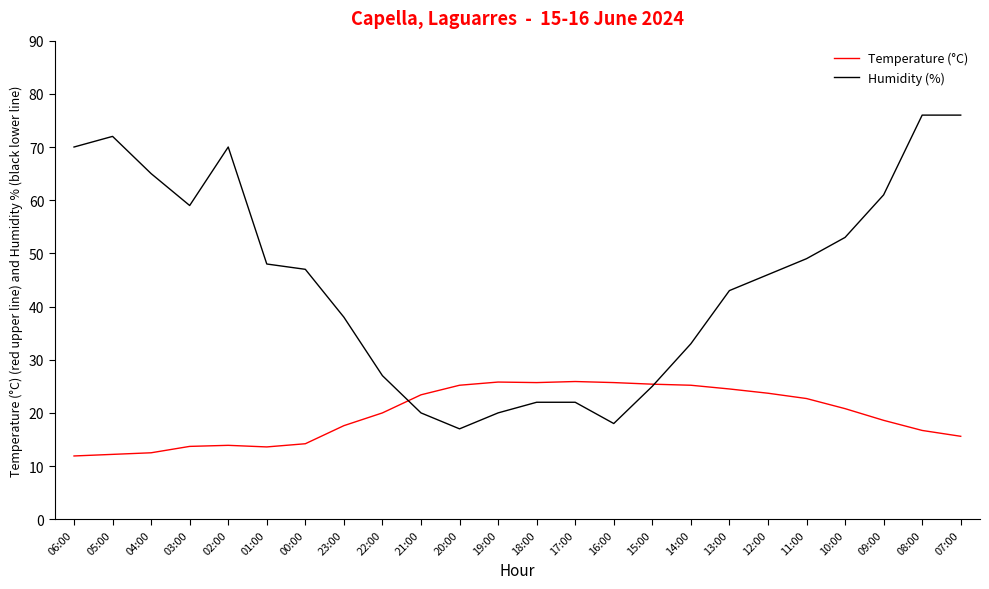

The value of Humidity (%) at 23:00 is 64.7. True or false?

False